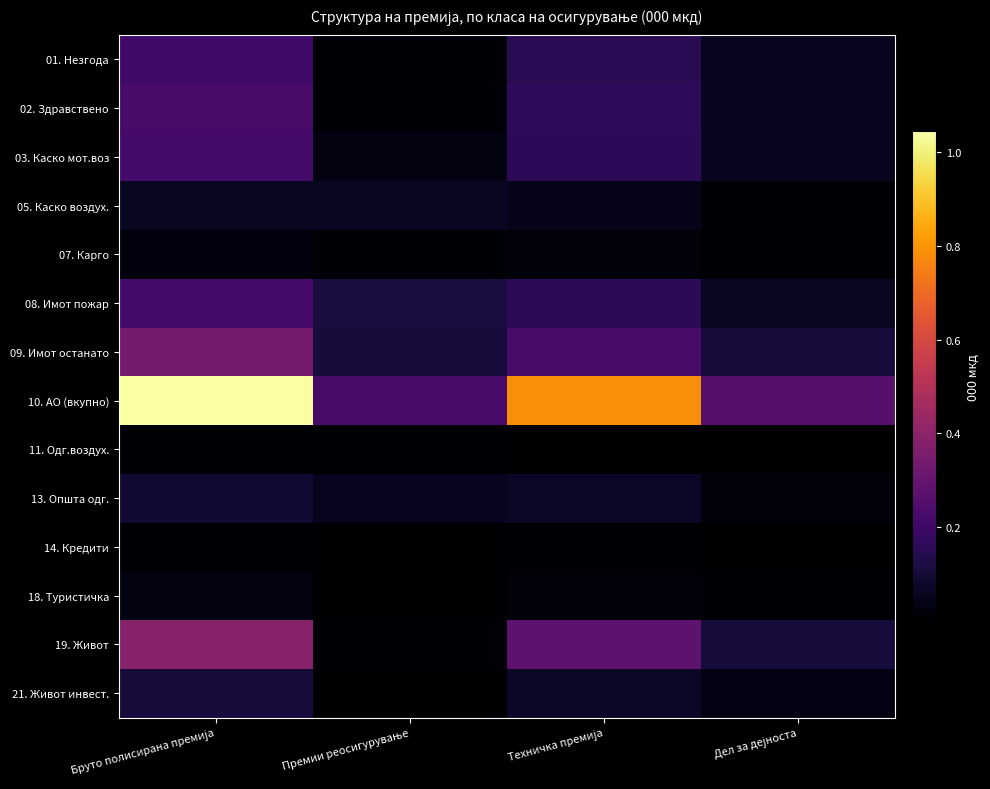

Reading left to right, extract all data points from this chart.

01. Незгода: Бруто полисирана премија=211144	Премии реосигурување=10667	Техничка премија=153933	Дел за дејноста=57211
02. Здравствено: Бруто полисирана премија=225123	Премии реосигурување=9493	Техничка премија=166000	Дел за дејноста=59123
03. Каско мот.воз: Бруто полисирана премија=218074	Премии реосигурување=29895	Техничка премија=159671	Дел за дејноста=58403
05. Каско воздух.: Бруто полисирана премија=62876	Премии реосигурување=62885	Техничка премија=47112	Дел за дејноста=15764
07. Карго: Бруто полисирана премија=25695	Премии реосигурување=13330	Техничка премија=18112	Дел за дејноста=7583
08. Имот пожар: Бруто полисирана премија=217653	Премии реосигурување=115818	Техничка премија=155204	Дел за дејноста=62449
09. Имот останато: Бруто полисирана премија=337994	Премии реосигурување=110167	Техничка премија=228526	Дел за дејноста=109468
10. АО (вкупно): Бруто полисирана премија=1043679	Премии реосигурување=226660	Техничка премија=786063	Дел за дејноста=257616
11. Одг.воздух.: Бруто полисирана премија=5300	Премии реосигурување=5254	Техничка премија=3976	Дел за дејноста=1324
13. Општа одг.: Бруто полисирана премија=92865	Премии реосигурување=53556	Техничка премија=69757	Дел за дејноста=23108
14. Кредити: Бруто полисирана премија=7429	Премии реосигурување=3437	Техничка премија=4630	Дел за дејноста=2799
18. Туристичка: Бруто полисирана премија=30314	Премии реосигурување=1127	Техничка премија=18614	Дел за дејноста=11700
19. Живот: Бруто полисирана премија=386785	Премии реосигурување=13791	Техничка премија=277947	Дел за дејноста=108838
21. Живот инвест.: Бруто полисирана премија=107303	Премии реосигурување=108	Техничка премија=71712	Дел за дејноста=35591